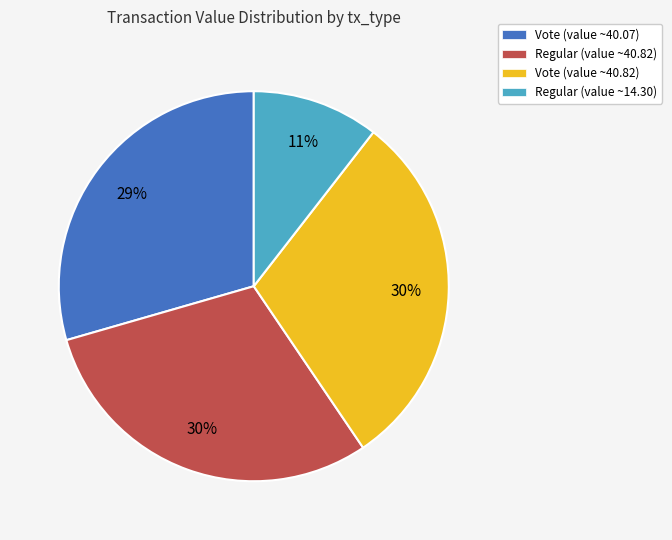

The Regular (value ~40.82) slice represents 20% of the pie. True or false?

False